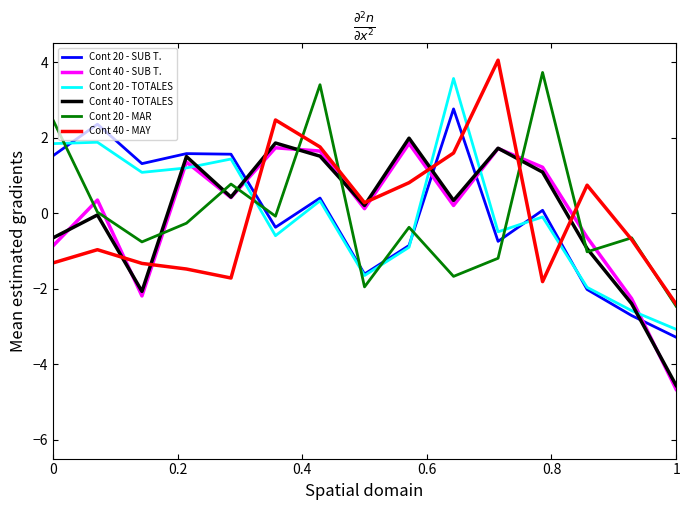

How many times do Cont 40 - MAY and Cont 20 - SUB T. cross each other?

5